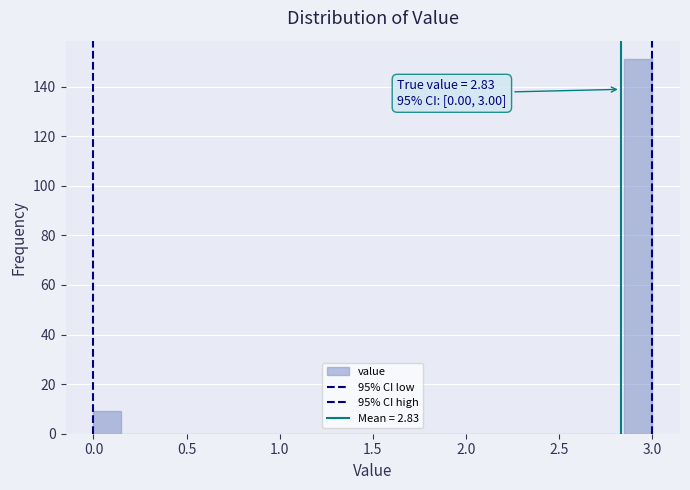

Read against the x-axis, roughly where is the centre of the tallest bar?

2.95